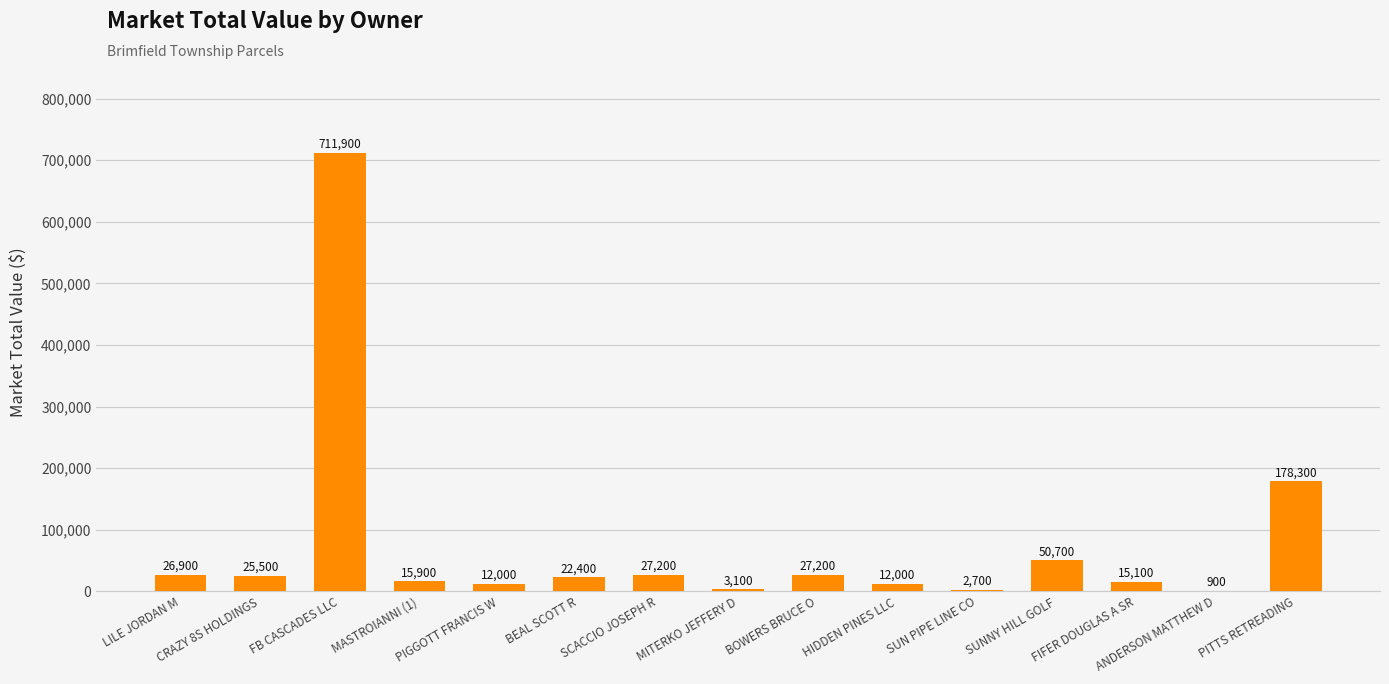

Count the number of categories in the chart.

15